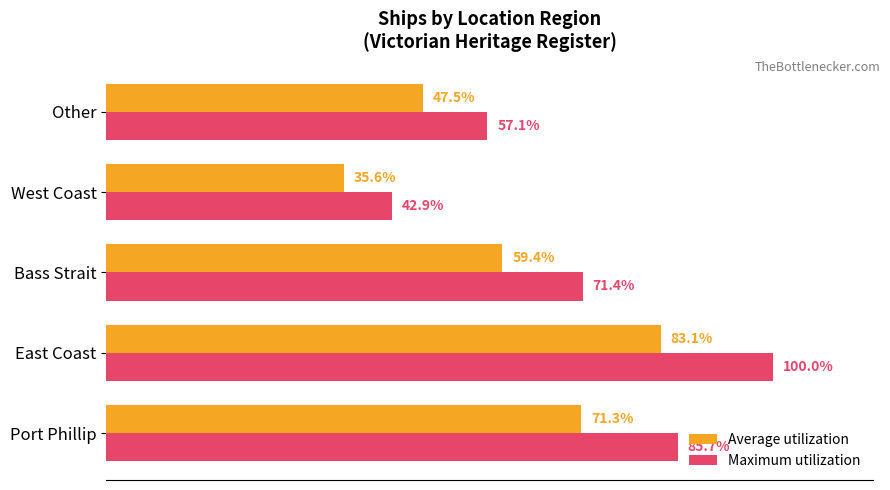

Which series has the largest total across all categories?

Maximum utilization